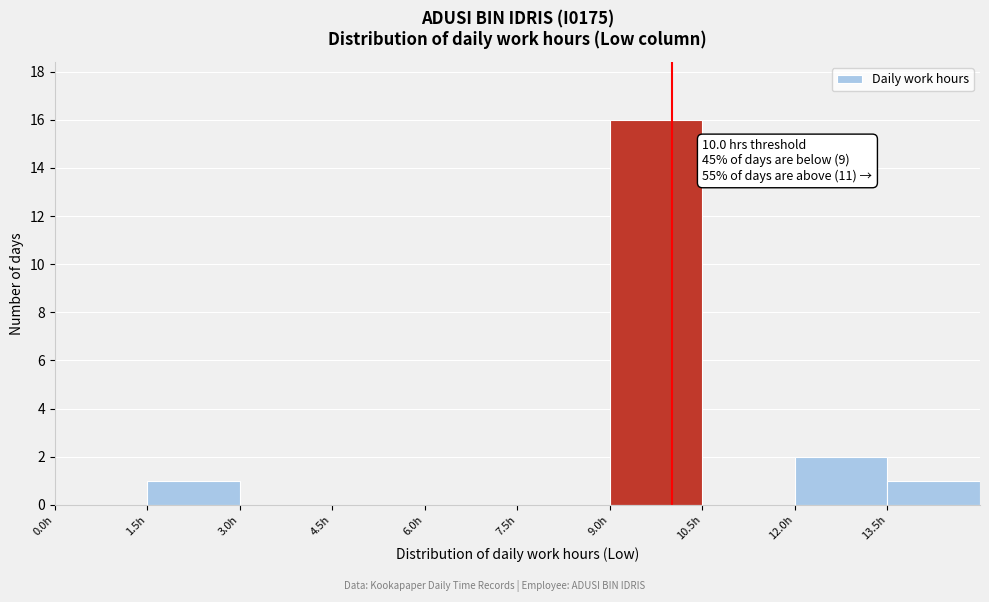

Over which range of the x-axis is the bar tallest?

9.0 to 10.5